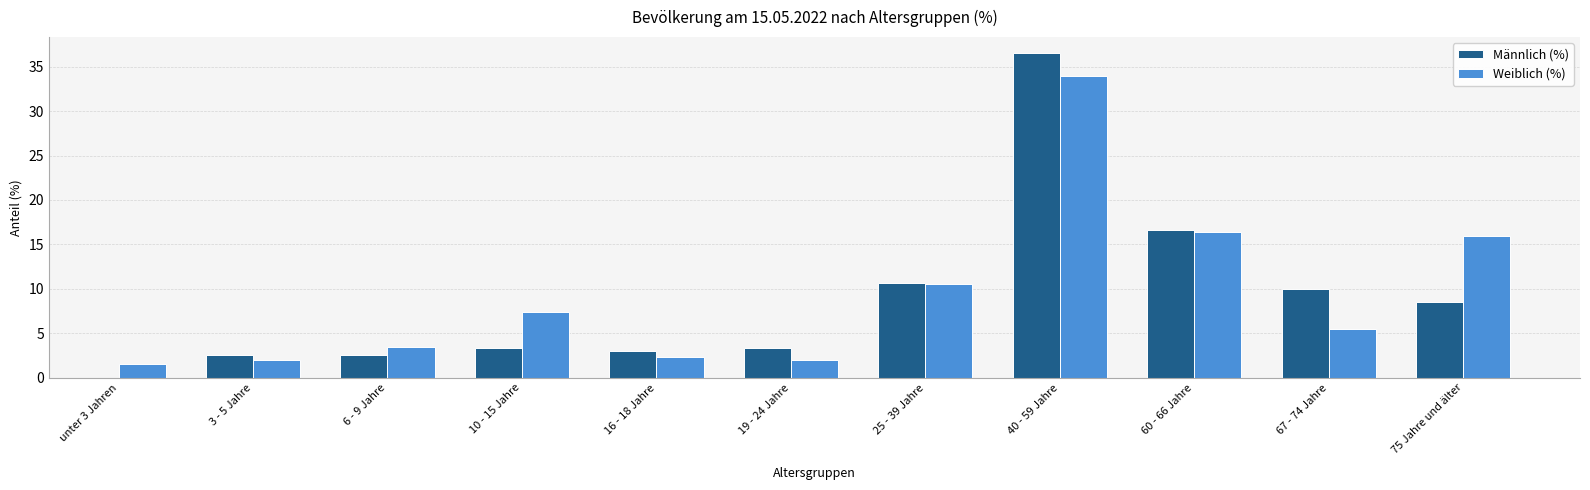

True or false: Weiblich (%) has a value of 22.5 at 75 Jahre und älter.

False